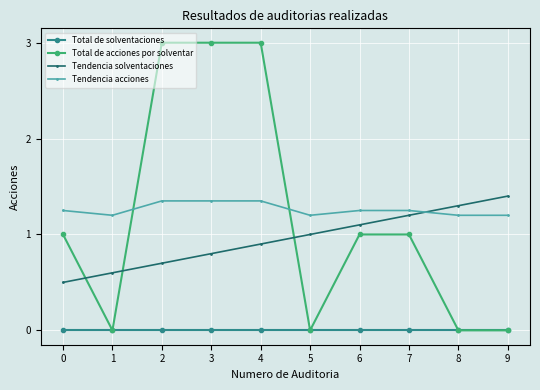

How many data points does each series have?

10